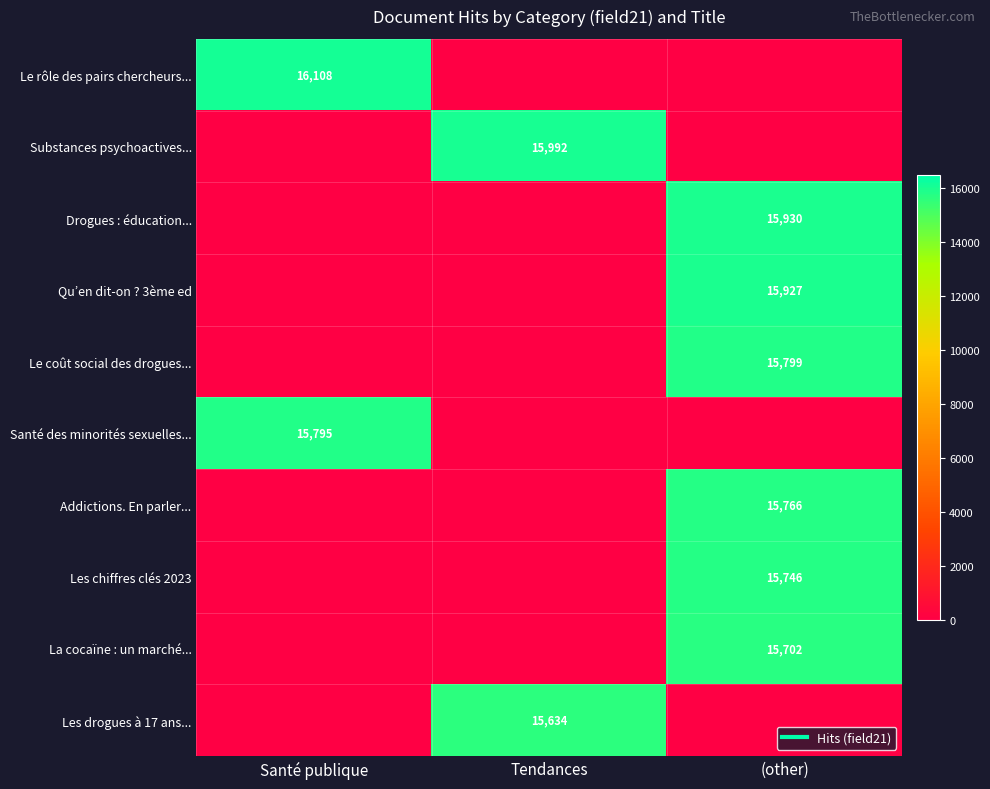

Count the number of categories in the chart.

3